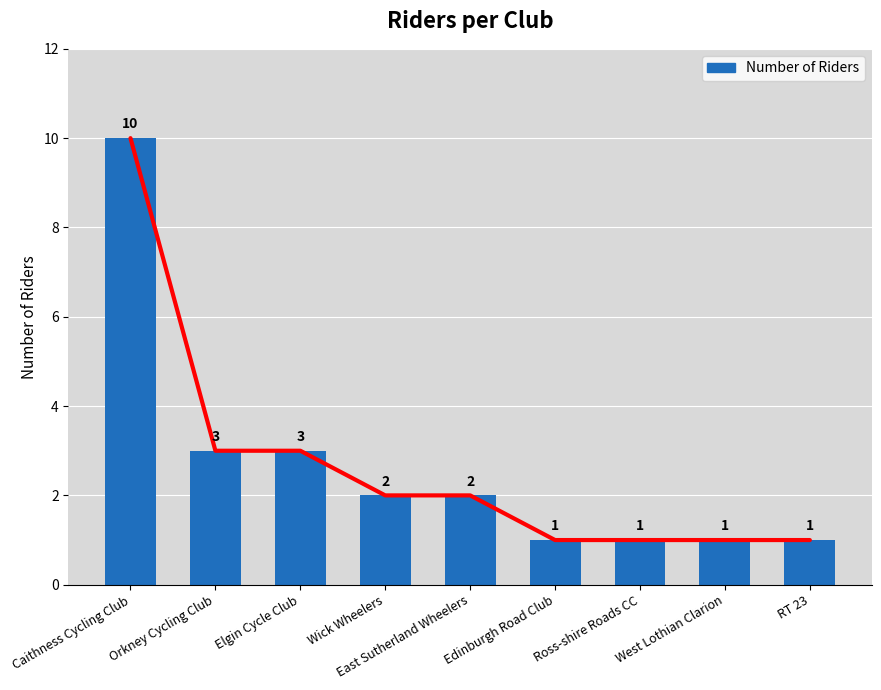

Does the chart contain stacked bars?

No